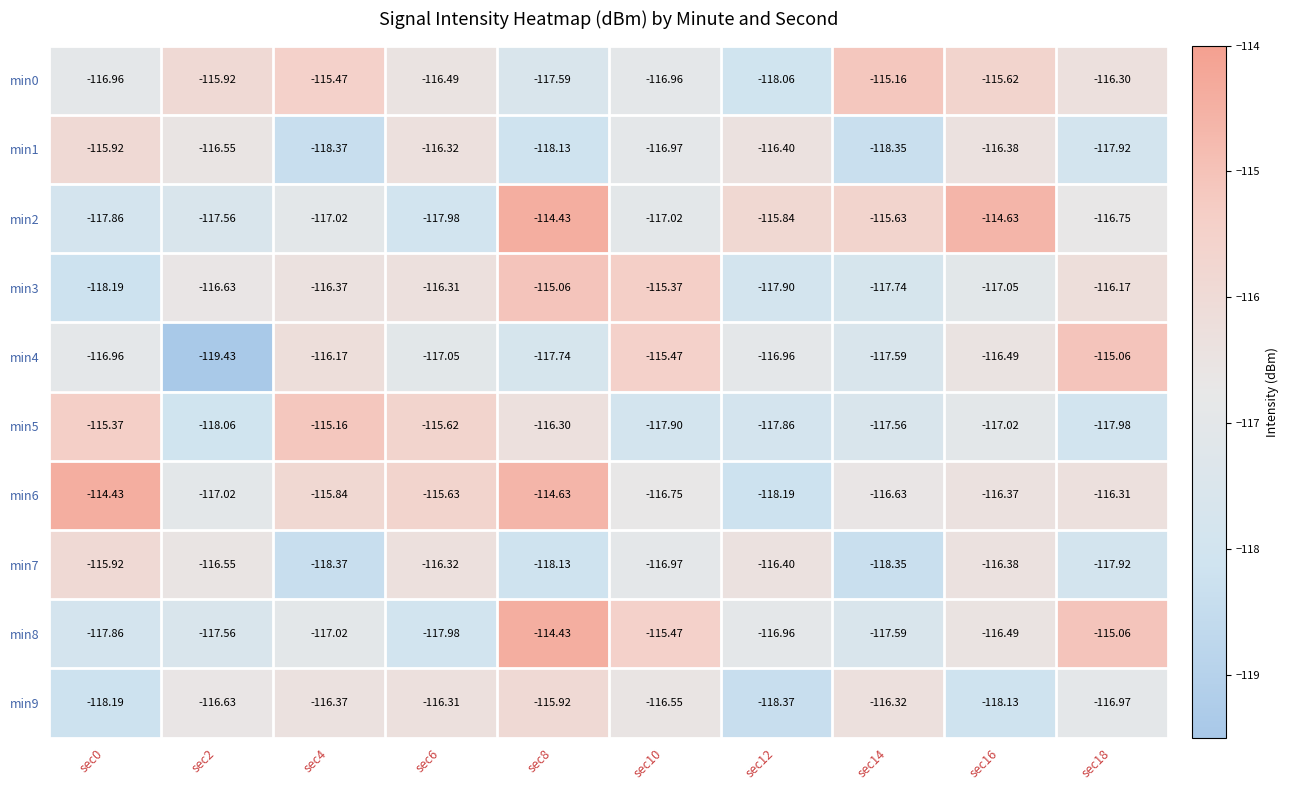

List the series in order of their peak value, lowest first.

min1, min7, min9, min0, min5, min3, min4, min2, min6, min8